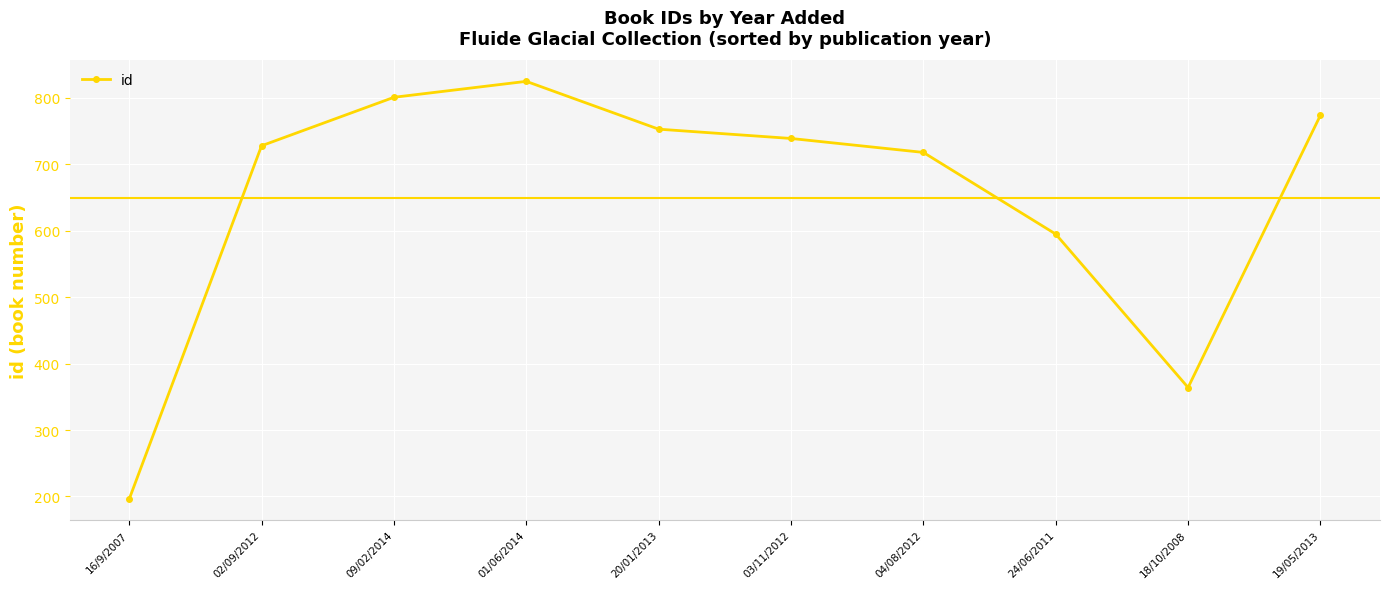

At which category does the chart reach its minimum across all series?

16/9/2007